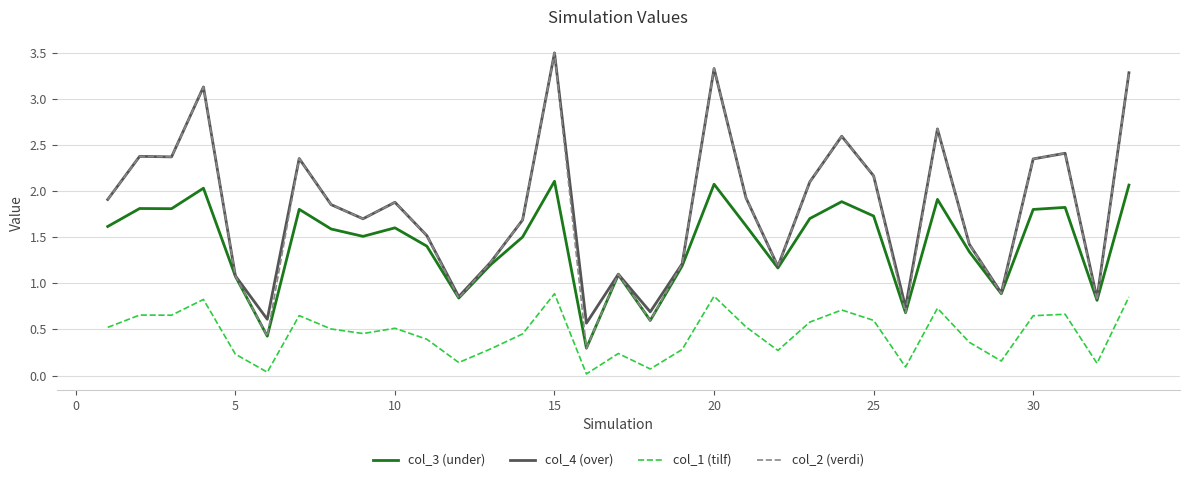

How many lines are shown in the chart?

4